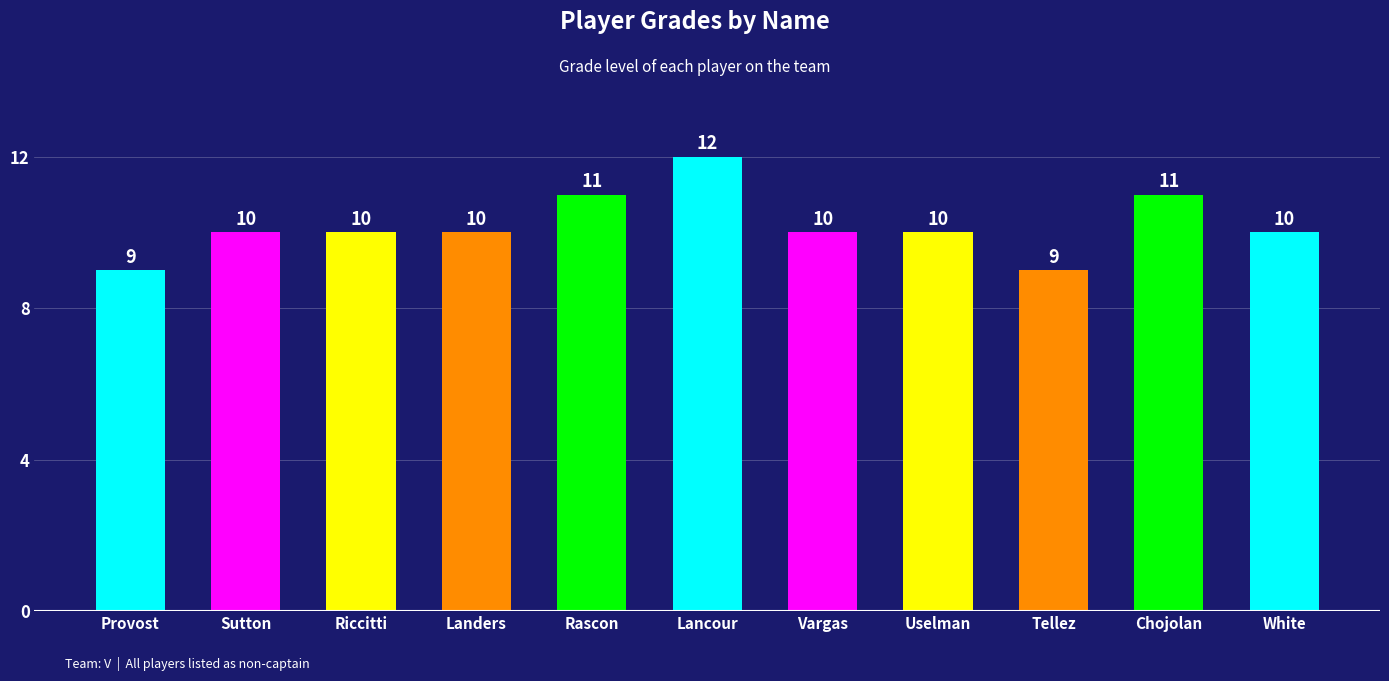

What is the smallest value displayed?

9